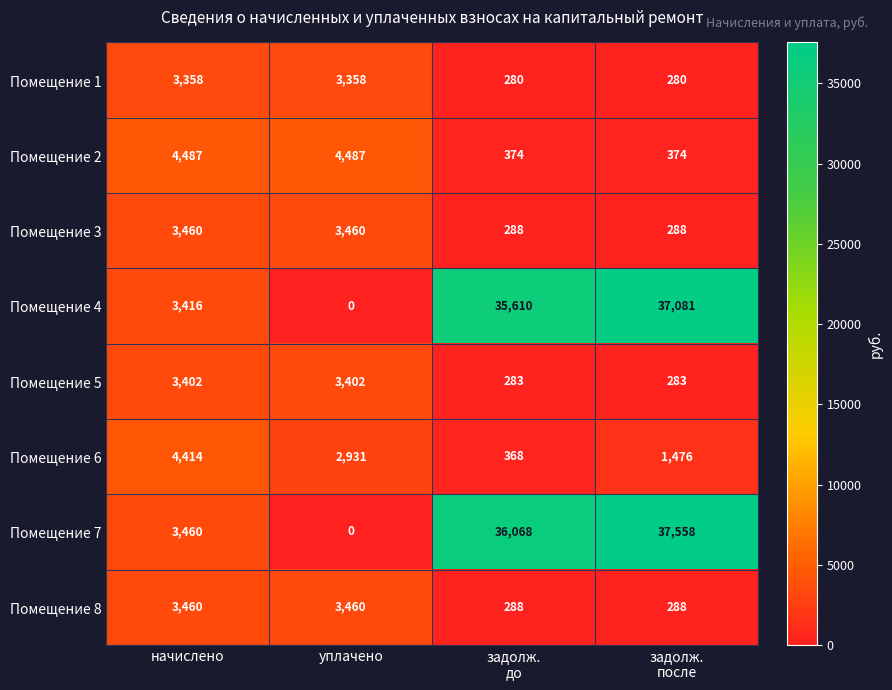

What is the difference between the maximum and minimum values in the Помещение 4 series?

37081